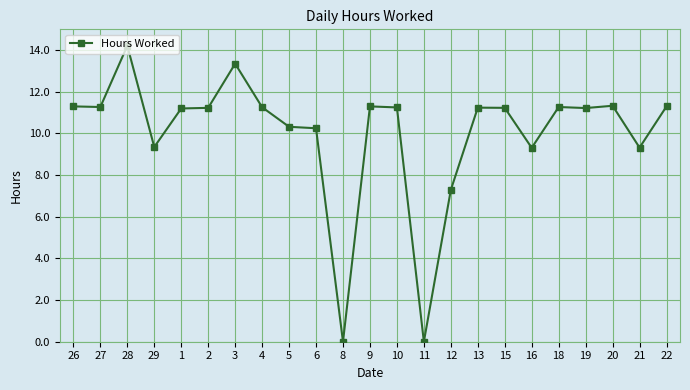

Read the value at 5.

10.3